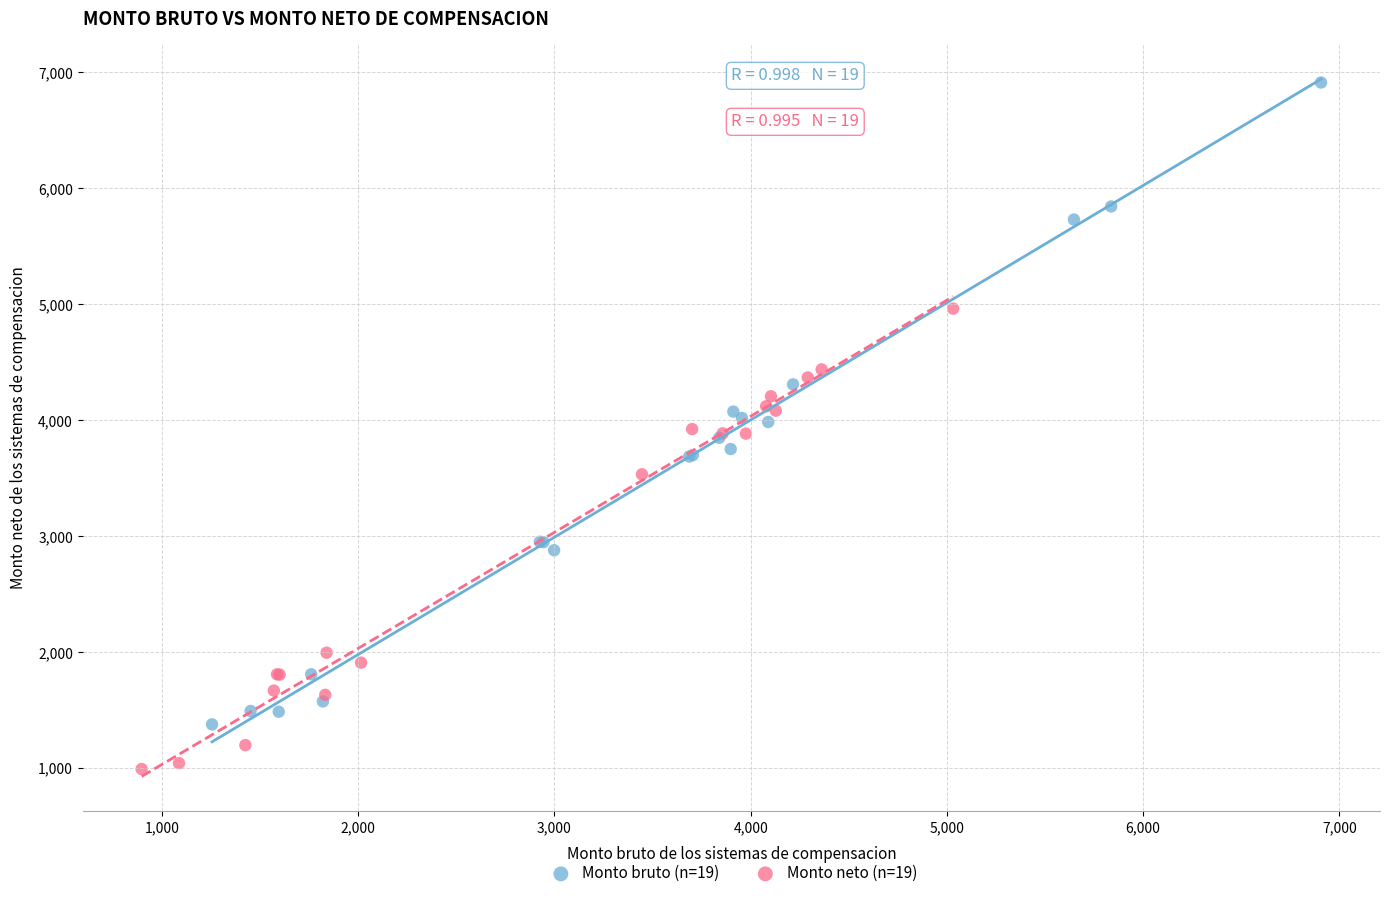

Which series has the widest spread of Y values?

Monto bruto (n=19)